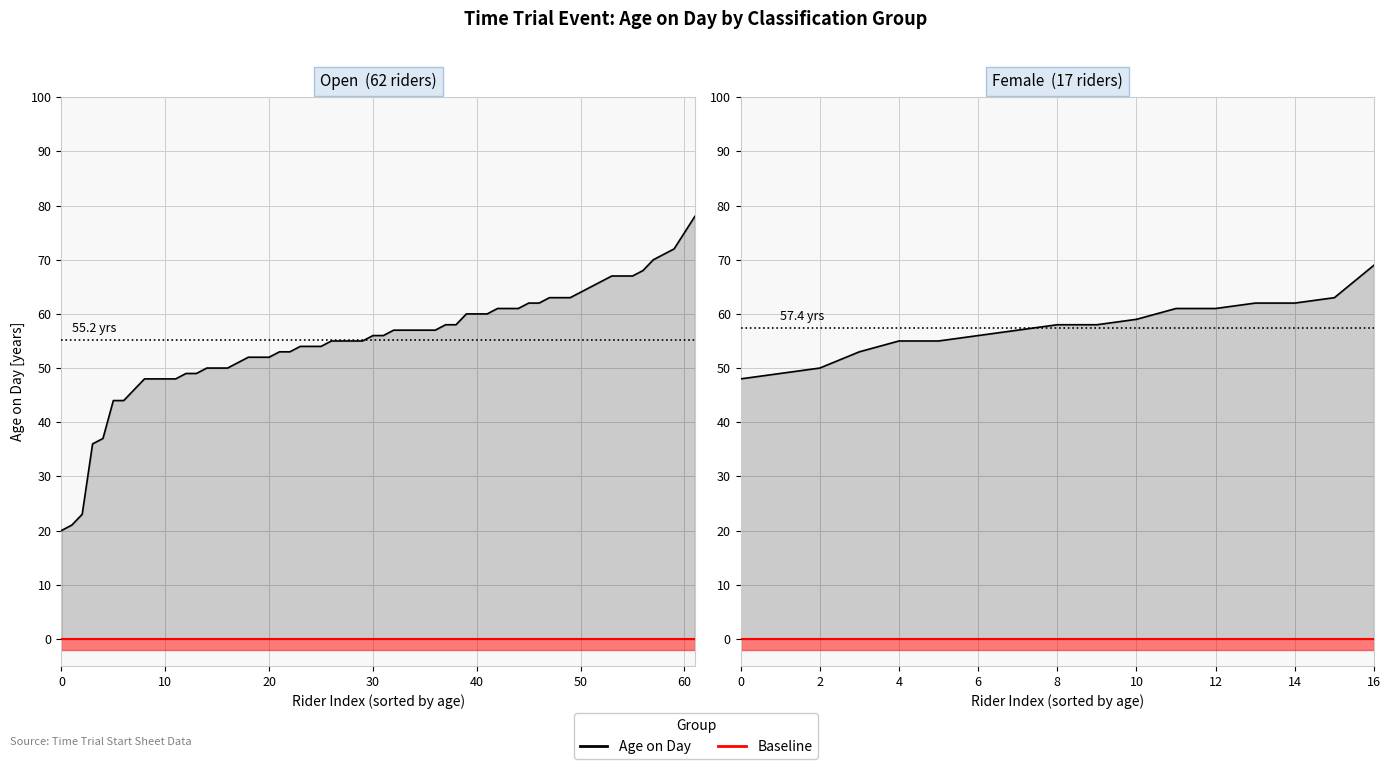

What is the label of the 11th point from the left?

10